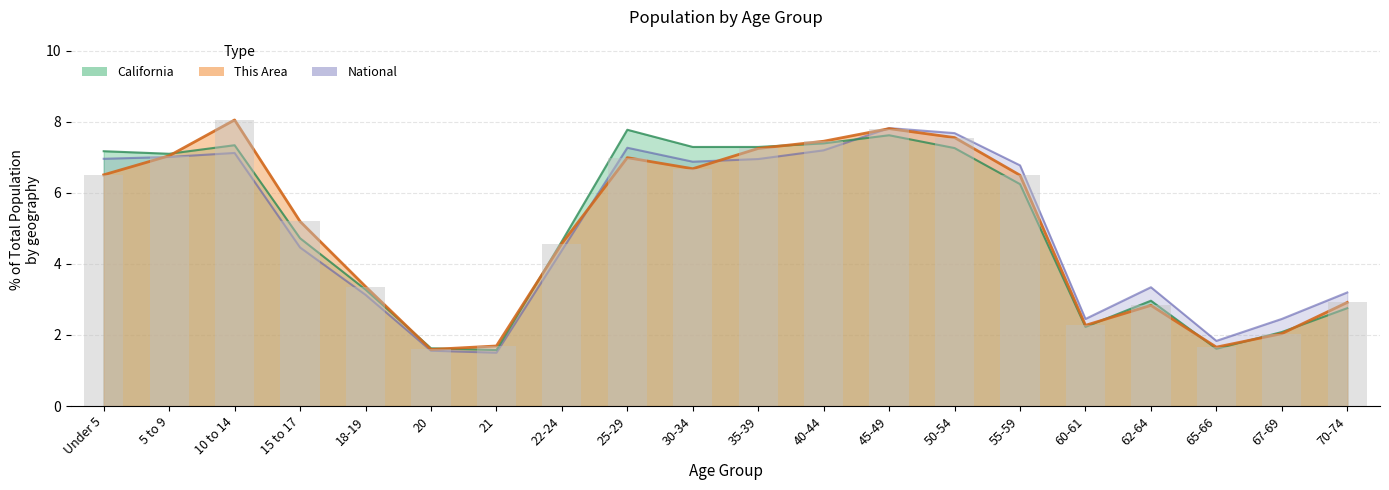

What is the highest value of the National series?

7.8